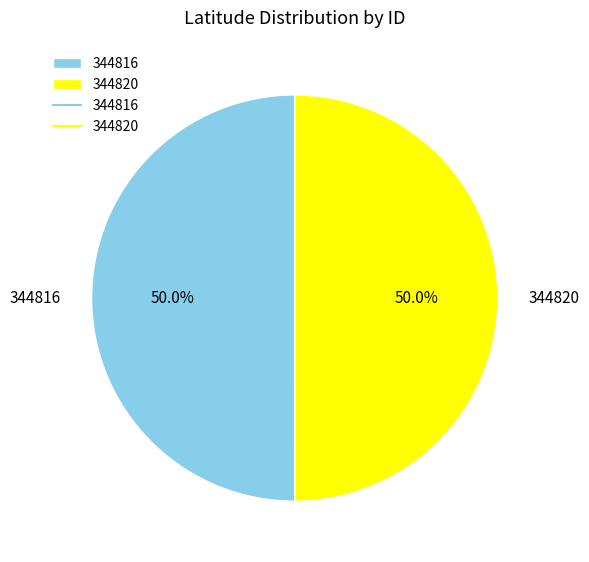

How many segments does this pie chart have?

2